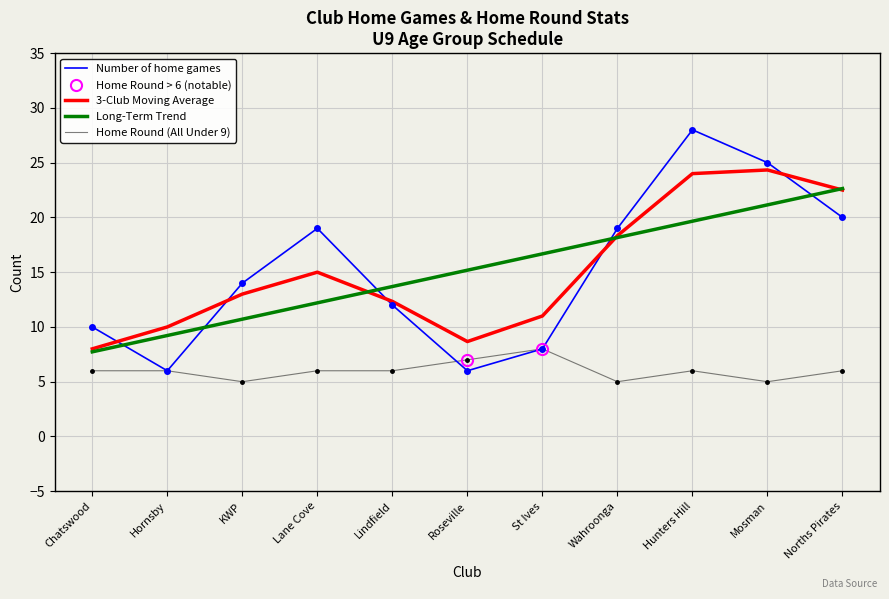

The Number of home games series shows 28 at Hunters Hill. True or false?

True